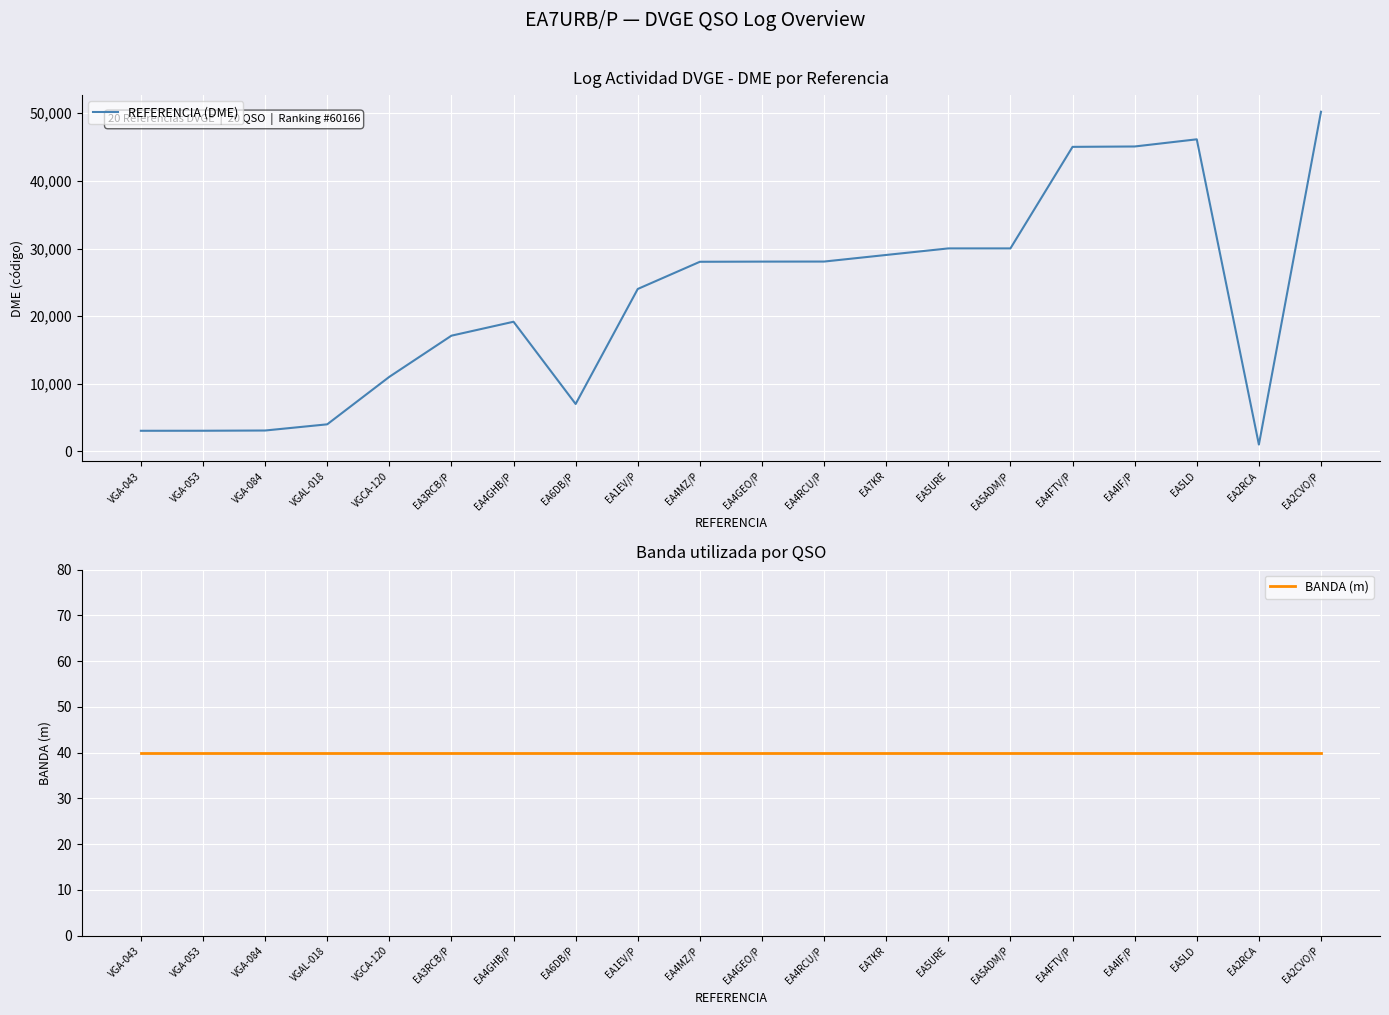

What is the label of the 2nd point from the right?

EA2RCA